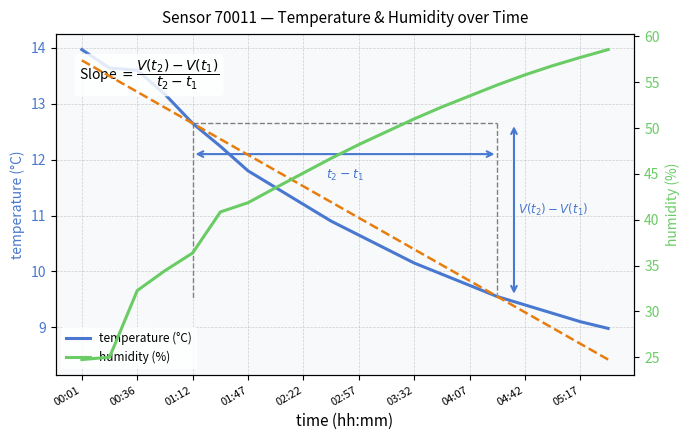

Which series has the largest total across all categories?

humidity (%)